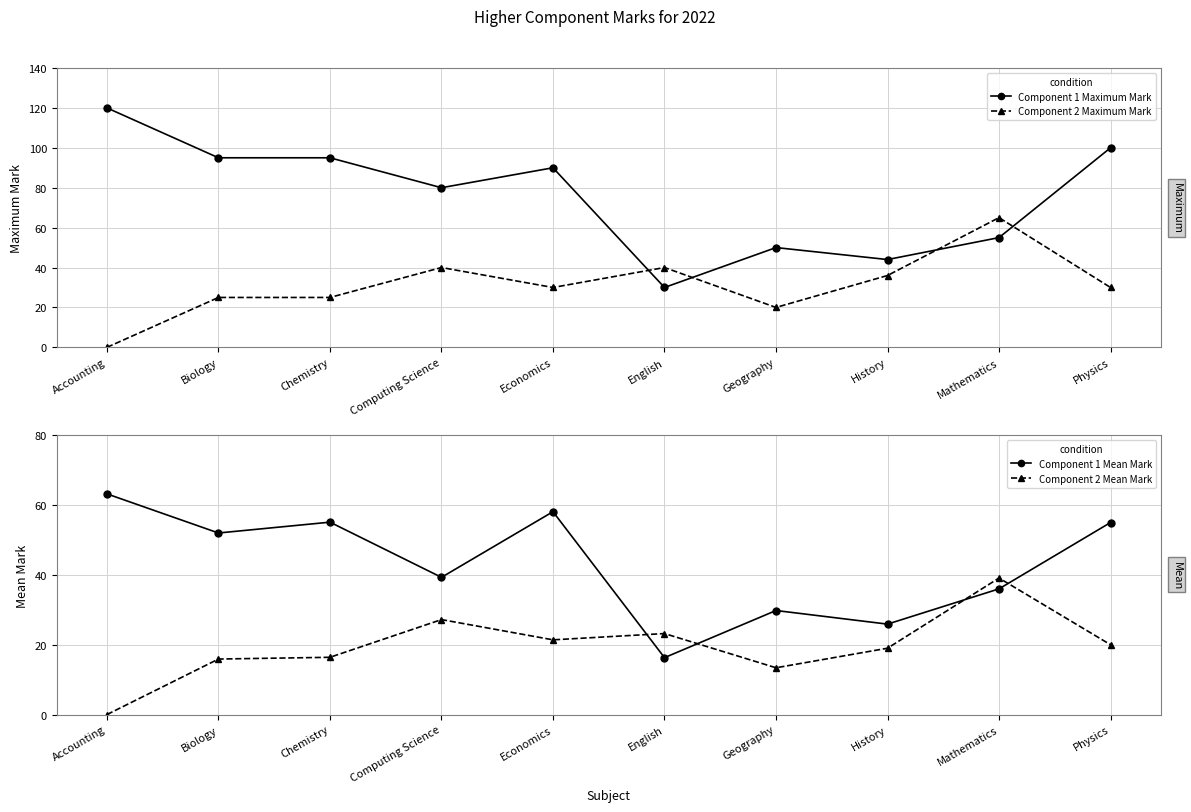

Read the Component 2 Maximum Mark value at Chemistry.

25